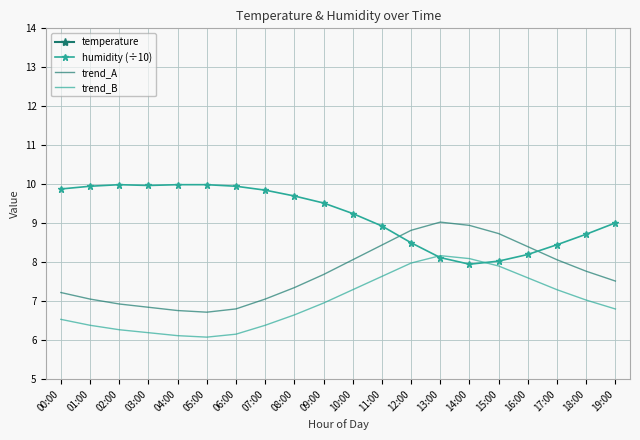

Reading left to right, what are all the values shown in this chart?

temperature: 00:00=17.2	01:00=16.8	02:00=16.5	03:00=16.3	04:00=16.1	05:00=16.0	06:00=16.2	07:00=16.8	08:00=17.5	09:00=18.3	10:00=19.2	11:00=20.1	12:00=21.0	13:00=21.5	14:00=21.3	15:00=20.8	16:00=20.0	17:00=19.2	18:00=18.5	19:00=17.9
humidity (÷10): 00:00=9.9	01:00=9.9	02:00=10.0	03:00=10.0	04:00=10.0	05:00=10.0	06:00=9.9	07:00=9.8	08:00=9.7	09:00=9.5	10:00=9.2	11:00=8.9	12:00=8.5	13:00=8.1	14:00=8.0	15:00=8.0	16:00=8.2	17:00=8.4	18:00=8.7	19:00=9.0
trend_A: 00:00=7.2	01:00=7.1	02:00=6.9	03:00=6.8	04:00=6.8	05:00=6.7	06:00=6.8	07:00=7.1	08:00=7.3	09:00=7.7	10:00=8.1	11:00=8.4	12:00=8.8	13:00=9.0	14:00=8.9	15:00=8.7	16:00=8.4	17:00=8.1	18:00=7.8	19:00=7.5
trend_B: 00:00=6.5	01:00=6.4	02:00=6.3	03:00=6.2	04:00=6.1	05:00=6.1	06:00=6.2	07:00=6.4	08:00=6.7	09:00=7.0	10:00=7.3	11:00=7.6	12:00=8.0	13:00=8.2	14:00=8.1	15:00=7.9	16:00=7.6	17:00=7.3	18:00=7.0	19:00=6.8